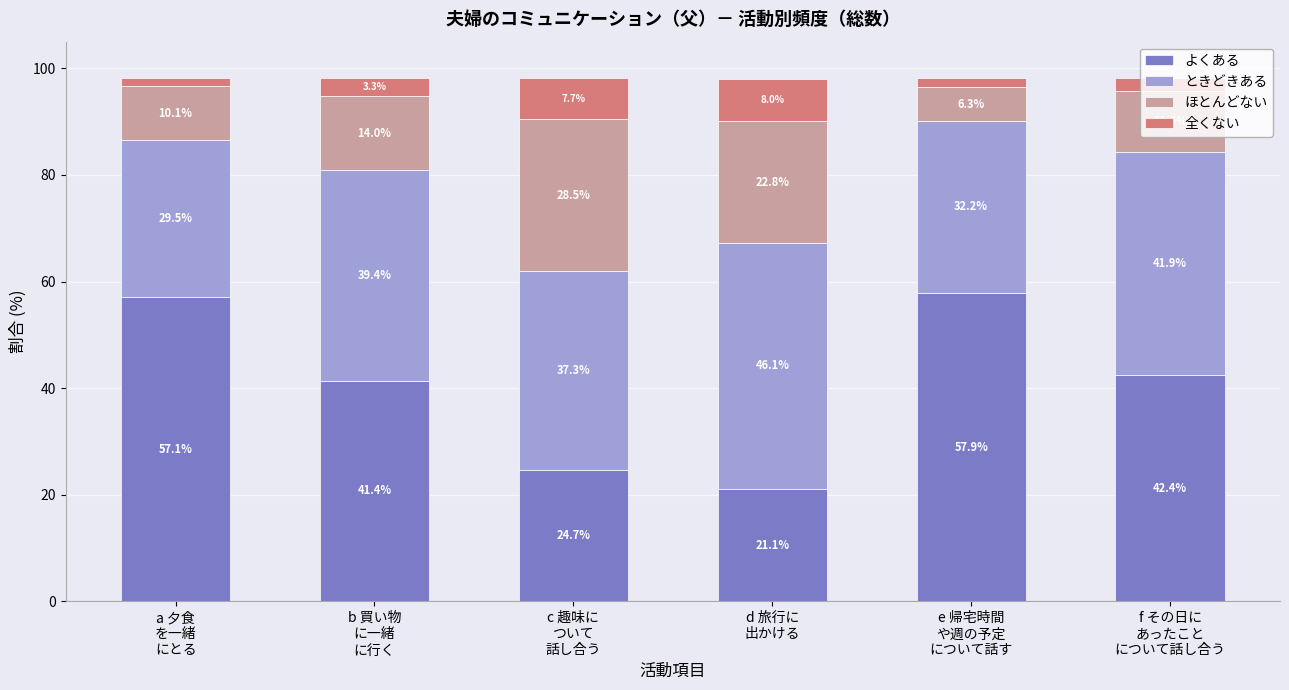

What is the highest value of the よくある series?

57.9